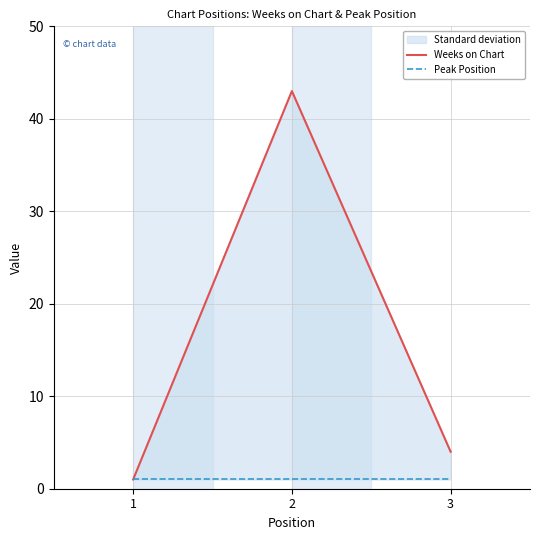

What is the difference between the maximum and minimum values in the Weeks on Chart series?

42